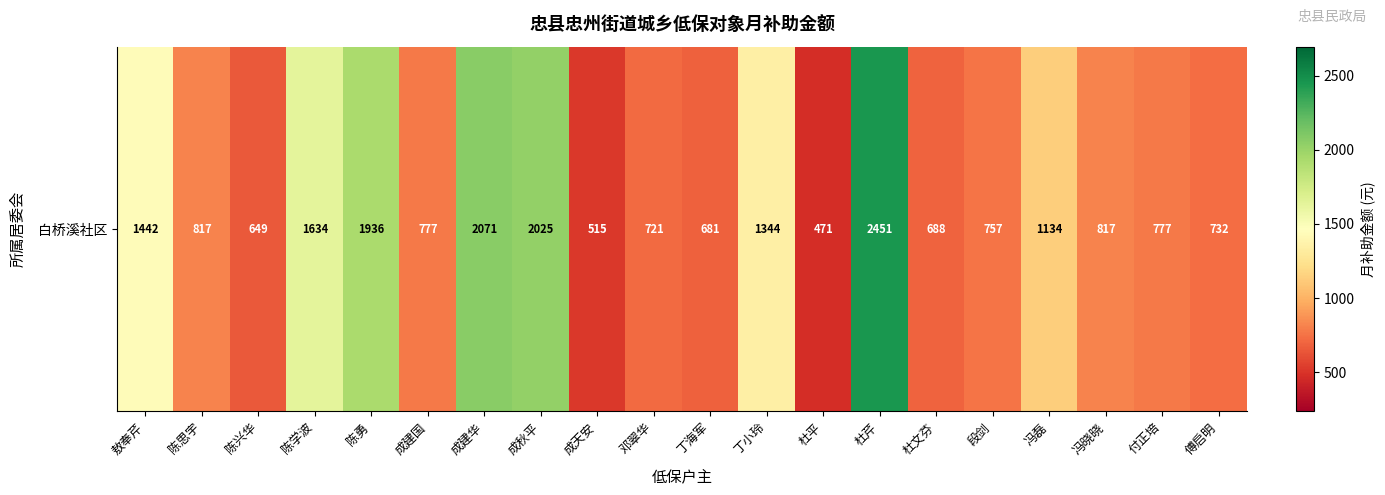

Which has a higher value, 陈学波 or 付正培?

陈学波